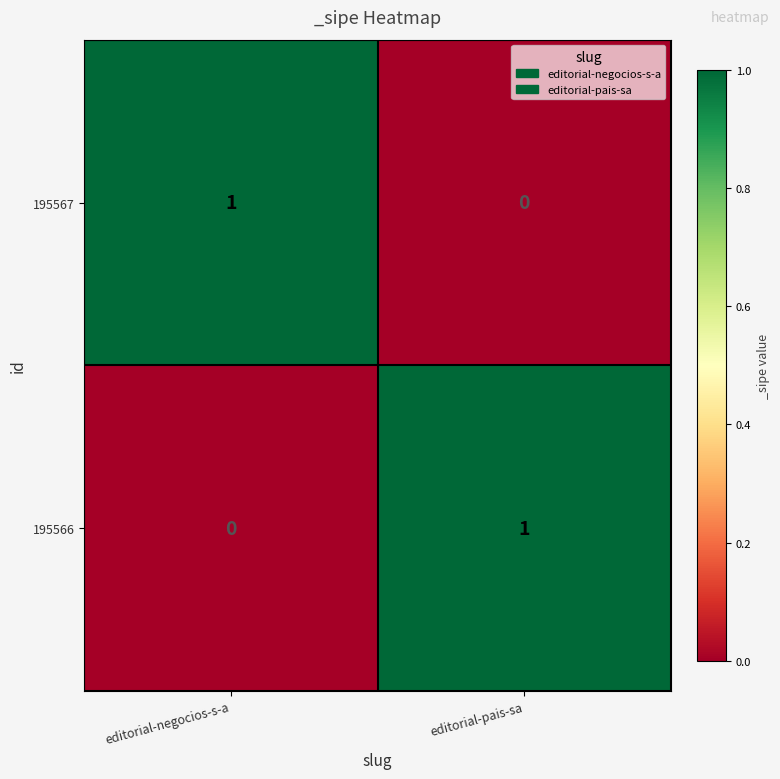

How many series are shown in this chart?

2